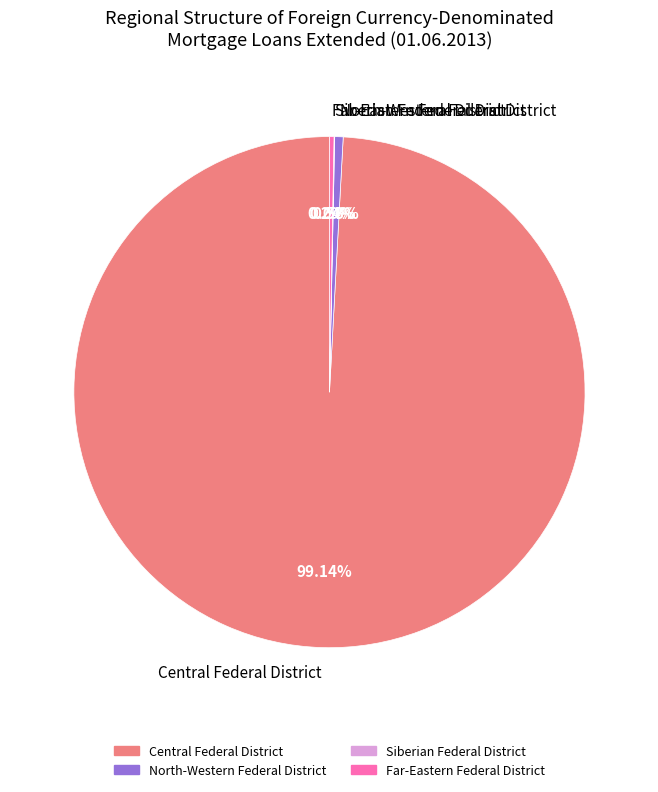

Does North-Western Federal District account for over 50% of the chart?

No